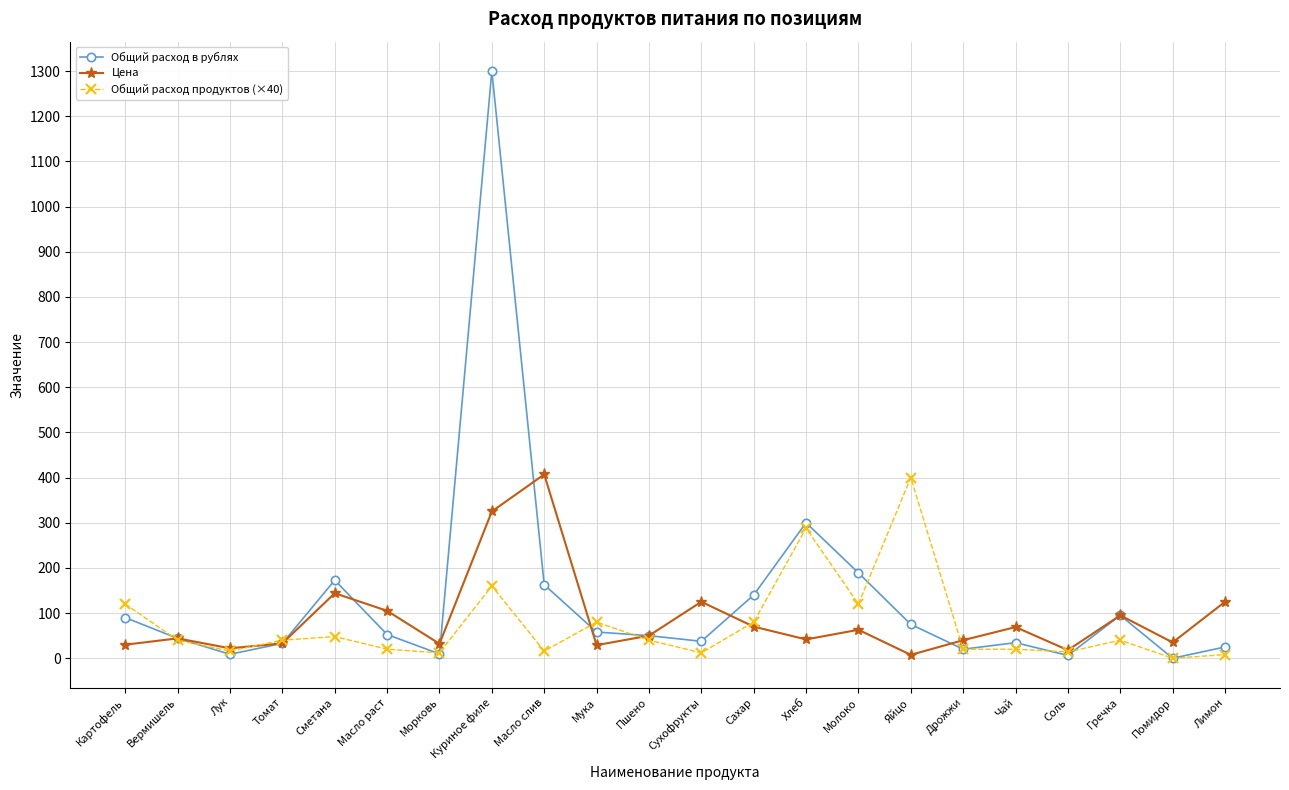

What is the label of the 2nd point from the left?

Вермишель